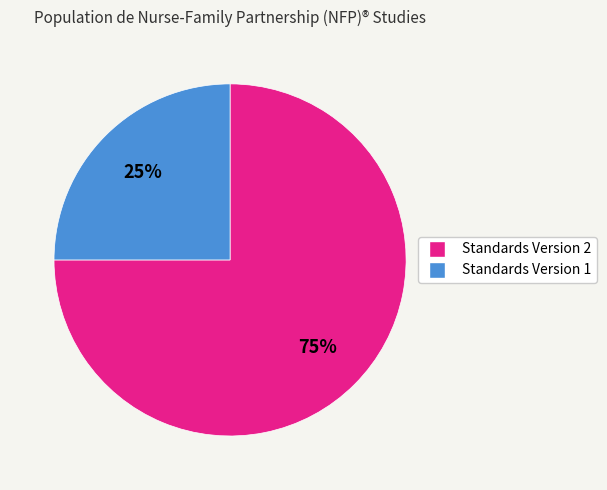

Is there any slice that represents more than half of the pie?

Yes